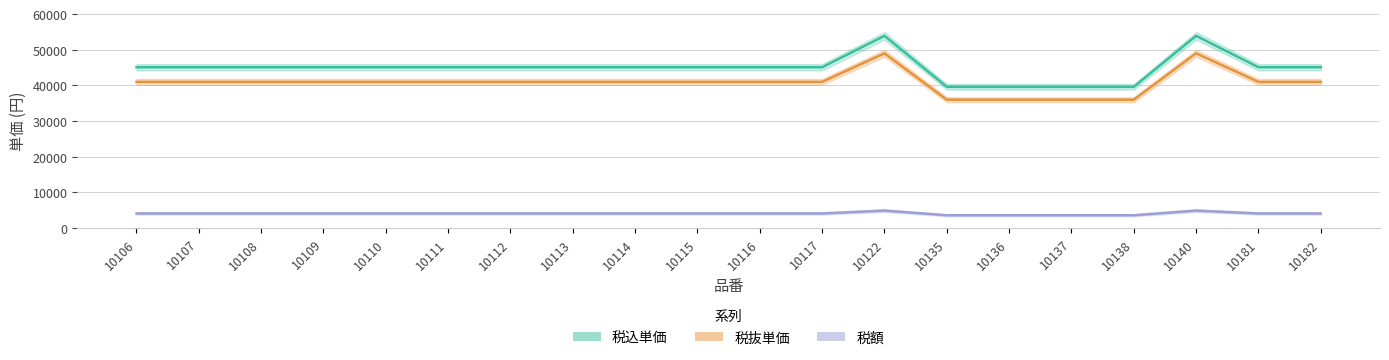

The value of 税込単価 at 10117 is 45100. True or false?

True